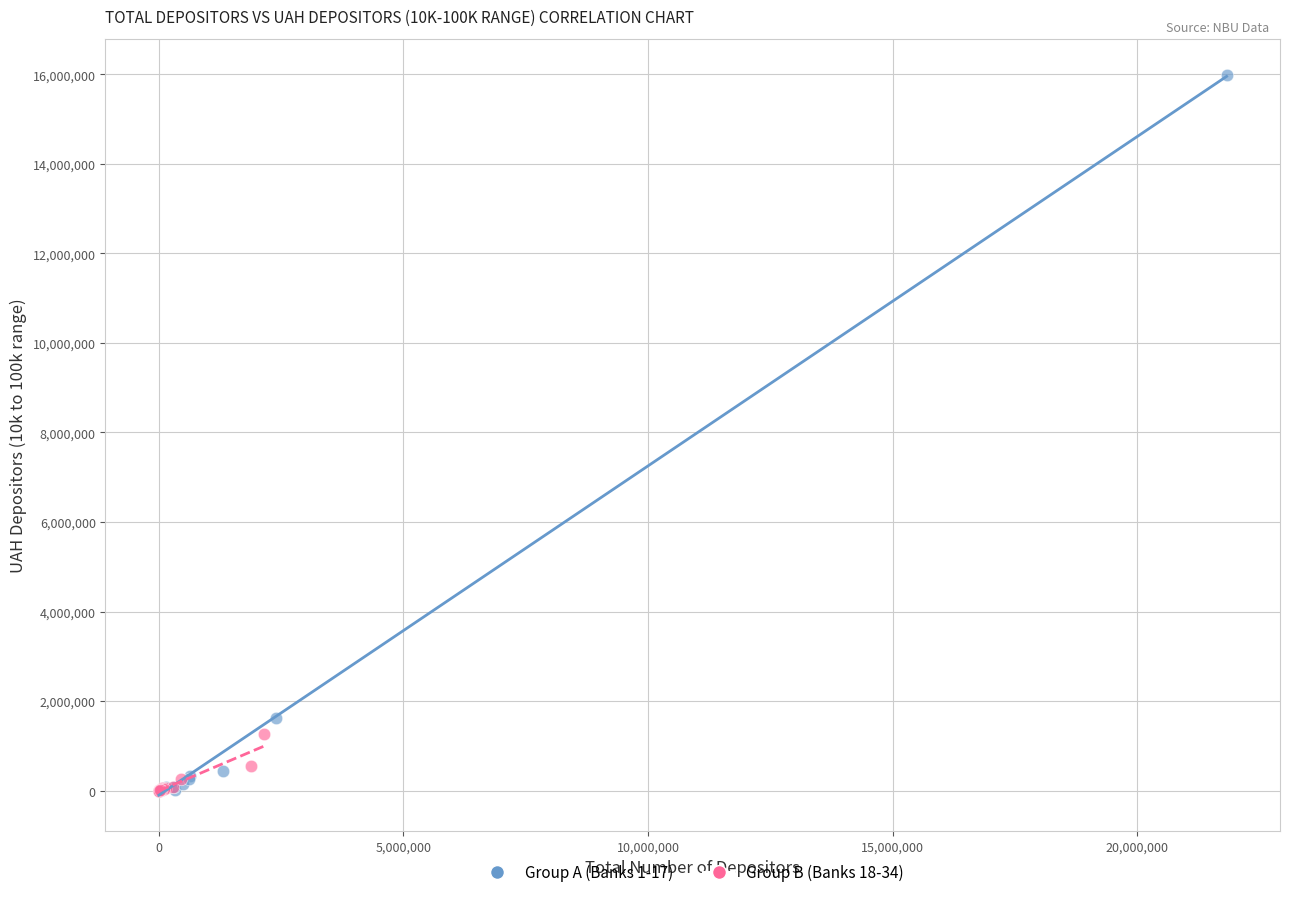

Which series reaches the maximum Y coordinate?

Group A (Banks 1-17)